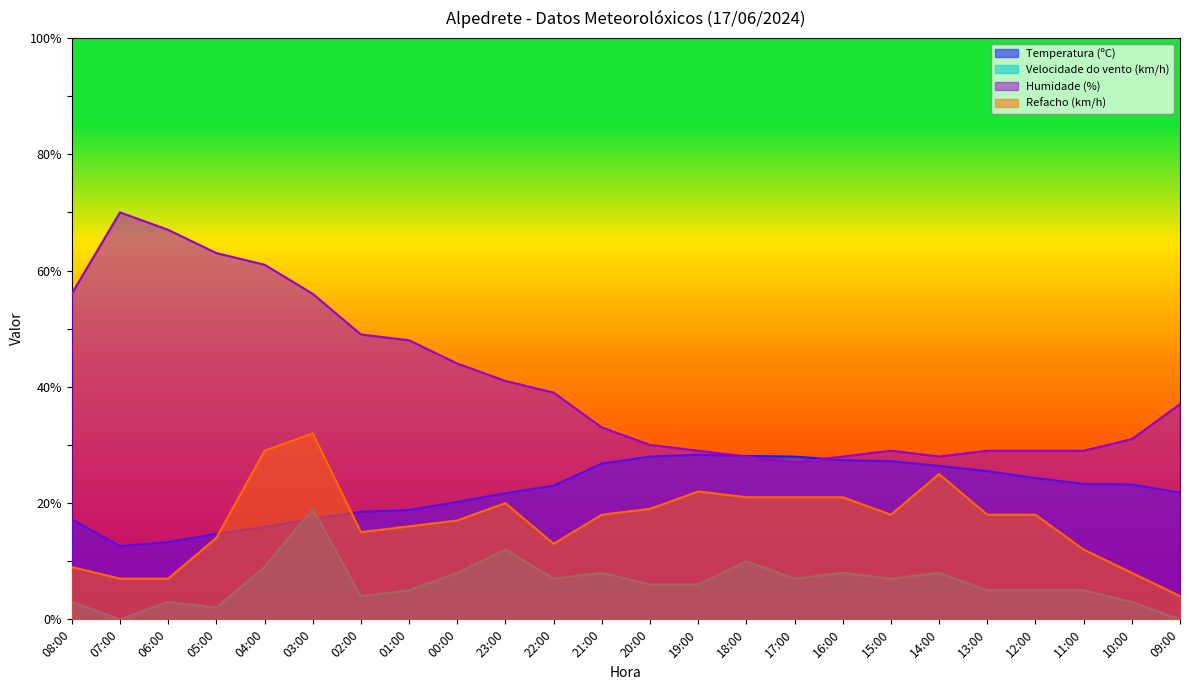

How many lines are shown in the chart?

4